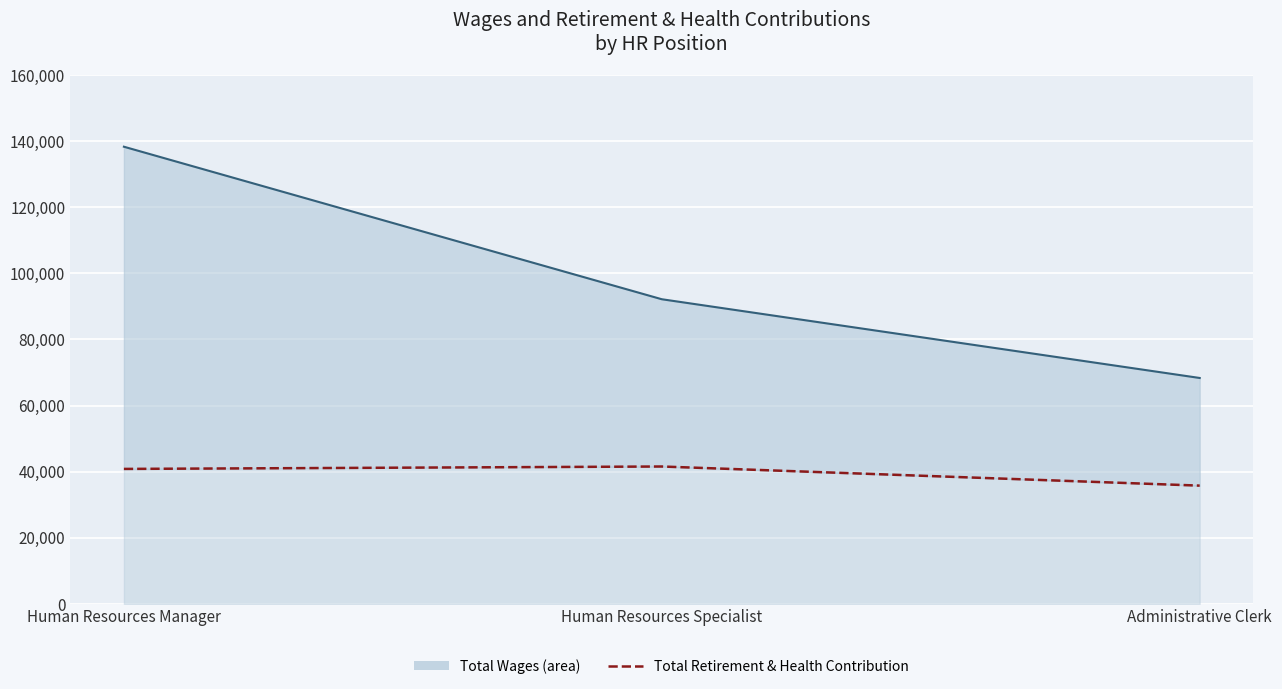

Is it true that the value at Human Resources Manager is 20912?

False